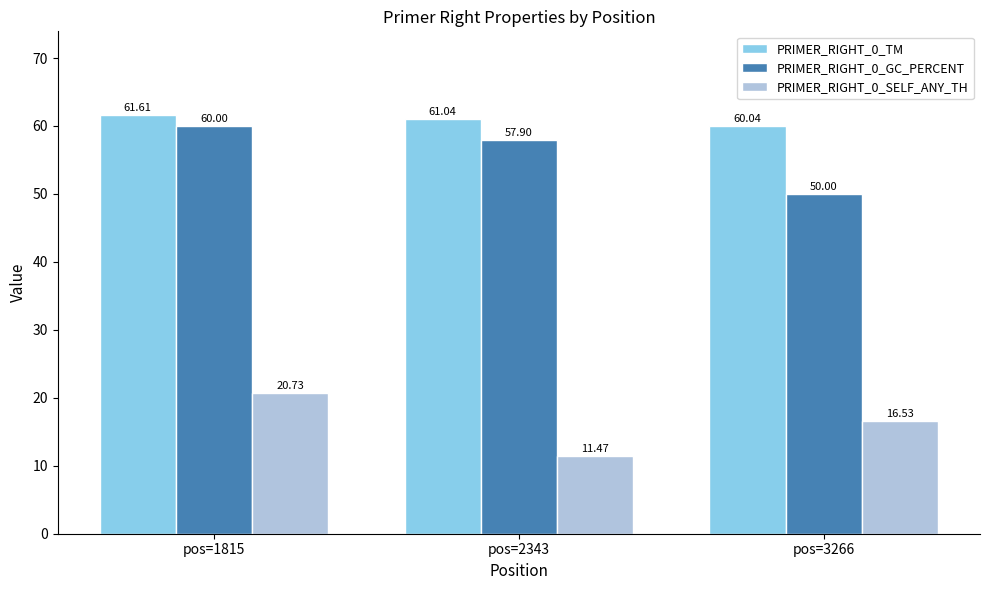

What is the approximate value of PRIMER_RIGHT_0_GC_PERCENT at pos=2343?

57.9